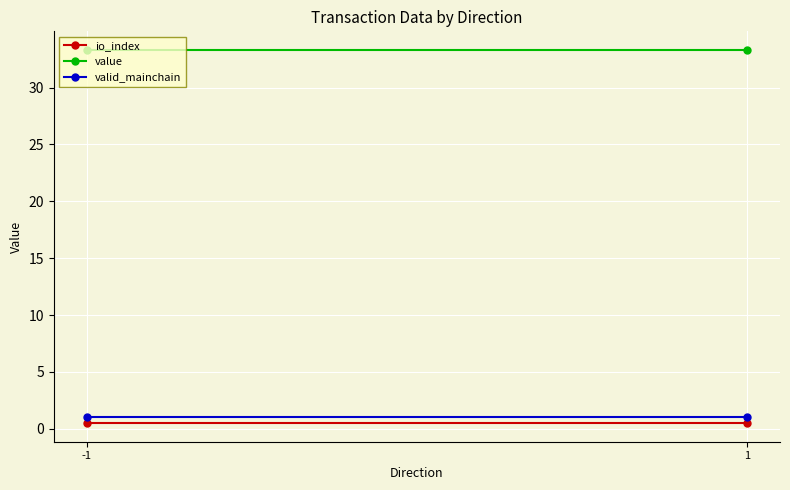

Reading left to right, list all the values displayed in this chart.

io_index: 0.5	0.5
value: 33.3	33.3
valid_mainchain: 1.0	1.0